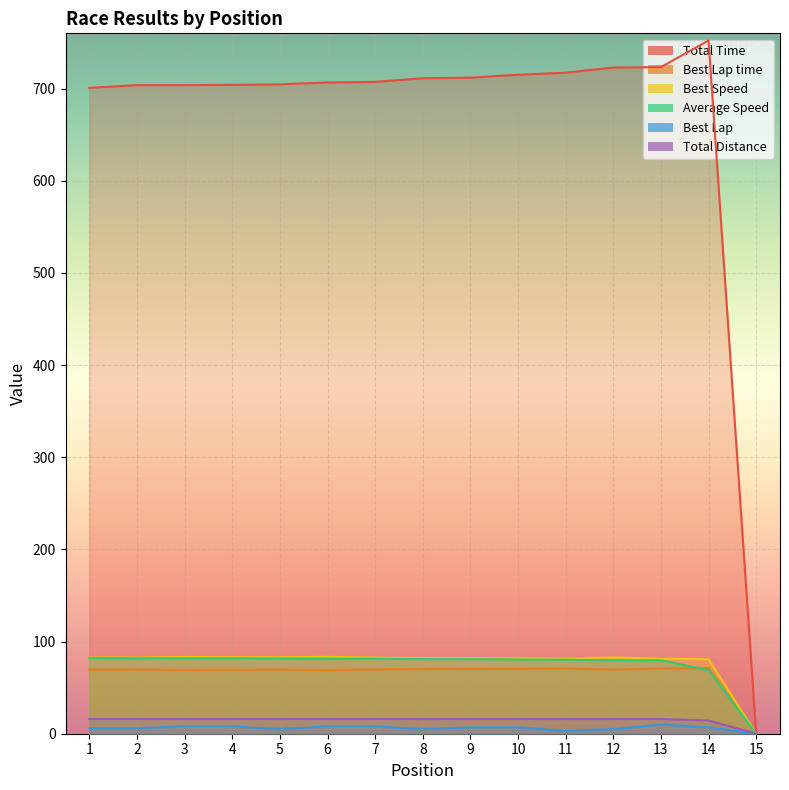

The Total Distance series shows 16.0 at 8. True or false?

True